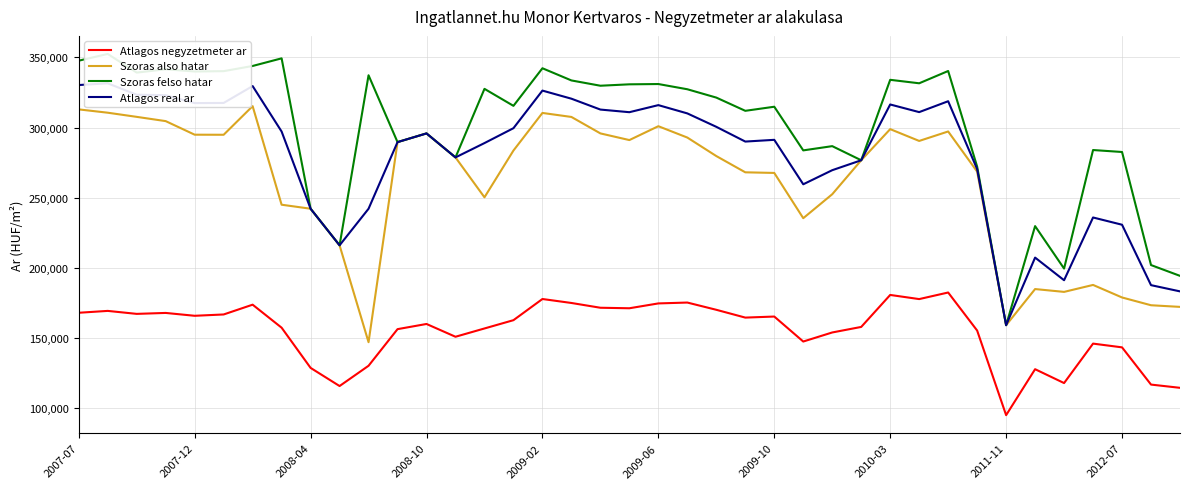

True or false: Atlagos negyzetmeter ar and Atlagos real ar intersect in this chart.

False